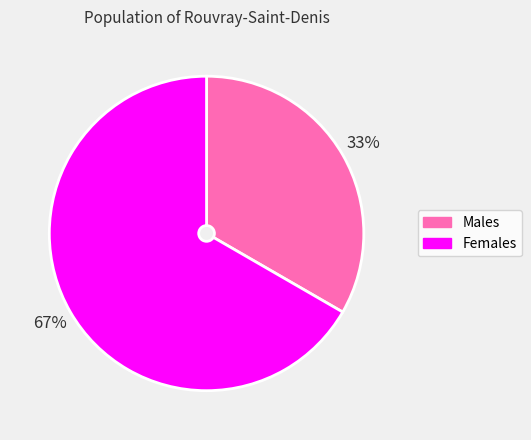

To the nearest percent, what is the average slice percentage?

50%